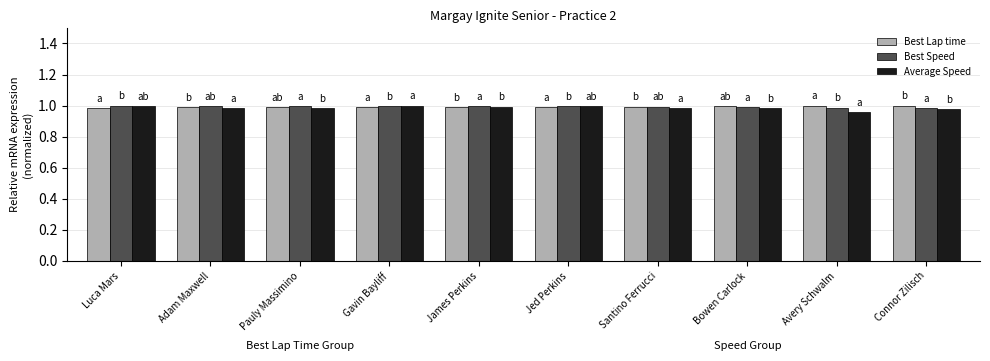

What are all the series names shown in the legend?

Best Lap time, Best Speed, Average Speed